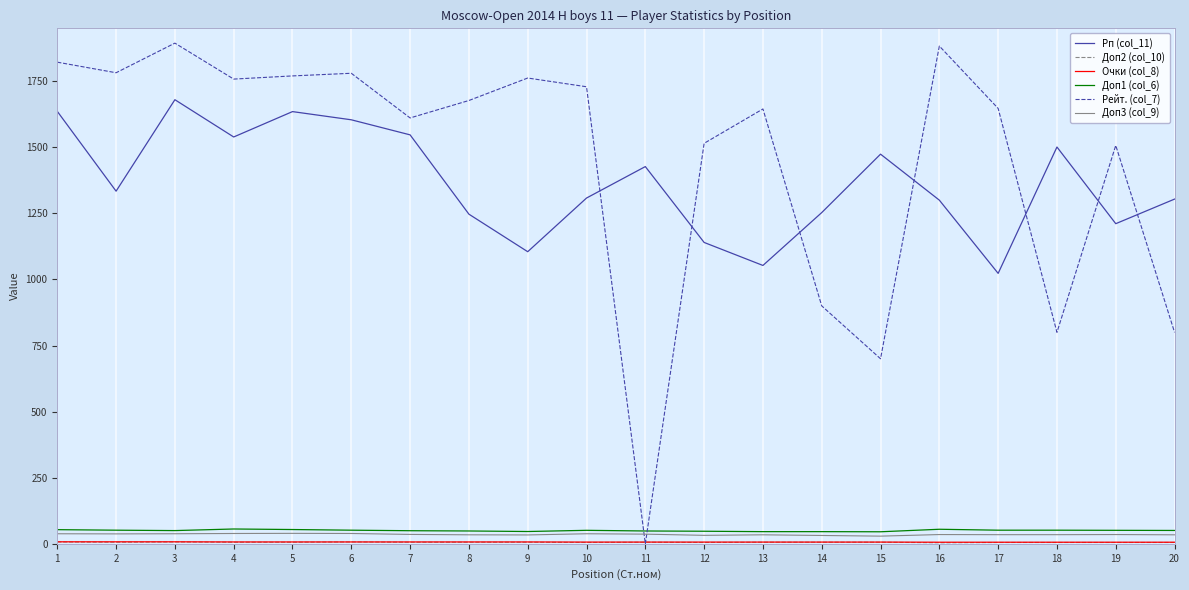

The value of Рейт. (col_7) at 5 is 1770.0. True or false?

True